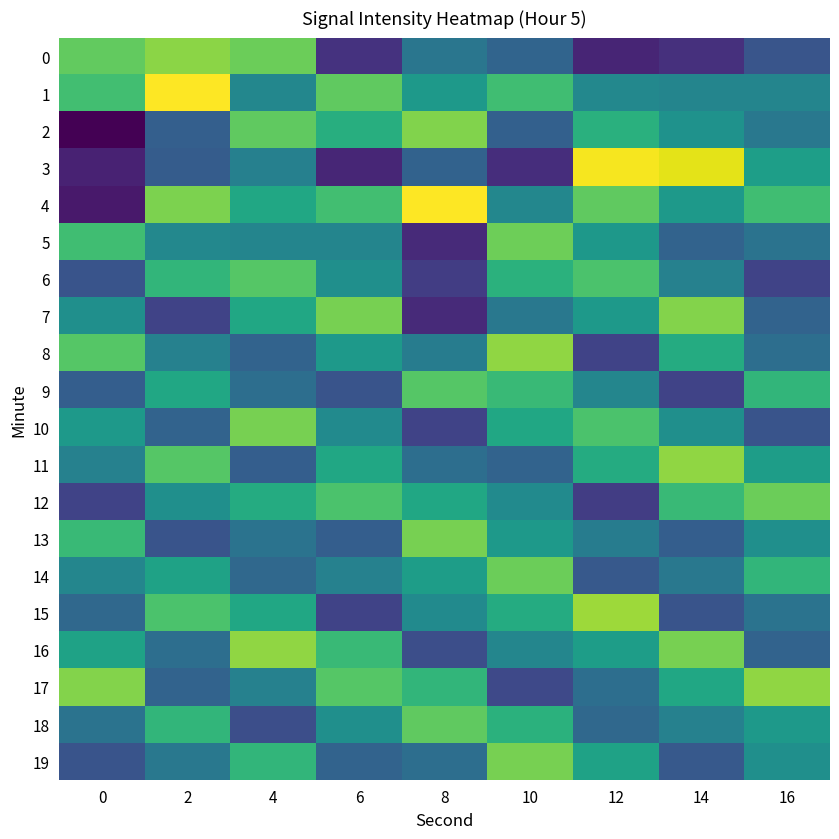

Reading left to right, transcribe all the data shown in this chart.

0: 0=-123.6	2=-123.3	4=-123.6	6=-127.1	8=-125.7	10=-126.1	12=-127.3	14=-127.1	16=-126.4
1: 0=-124.0	2=-122.3	4=-125.3	6=-123.7	8=-124.9	10=-124.0	12=-125.3	14=-125.4	16=-125.4
2: 0=-127.9	2=-126.2	4=-123.7	6=-124.4	8=-123.4	10=-126.2	12=-124.4	14=-125.0	16=-125.7
3: 0=-127.4	2=-126.3	4=-125.5	6=-127.3	8=-126.1	10=-127.2	12=-122.4	14=-122.5	16=-124.8
4: 0=-127.5	2=-123.4	4=-124.6	6=-124.0	8=-122.3	10=-125.3	12=-123.7	14=-124.9	16=-124.0
5: 0=-124.0	2=-125.3	4=-125.4	6=-125.3	8=-127.2	10=-123.5	12=-124.9	14=-126.1	16=-125.8
6: 0=-126.5	2=-124.2	4=-123.8	6=-125.1	8=-126.9	10=-124.3	12=-123.9	14=-125.5	16=-126.8
7: 0=-125.1	2=-126.8	4=-124.6	6=-123.5	8=-127.2	10=-125.7	12=-124.9	14=-123.3	16=-126.1
8: 0=-123.8	2=-125.5	4=-126.1	6=-124.9	8=-125.6	10=-123.2	12=-126.8	14=-124.5	16=-125.9
9: 0=-126.2	2=-124.6	4=-125.9	6=-126.5	8=-123.8	10=-124.1	12=-125.3	14=-126.8	16=-124.2
10: 0=-124.9	2=-126.1	4=-123.5	6=-125.2	8=-126.8	10=-124.6	12=-123.9	14=-125.1	16=-126.5
11: 0=-125.5	2=-123.8	4=-126.2	6=-124.6	8=-125.9	10=-126.1	12=-124.5	14=-123.2	16=-124.8
12: 0=-126.8	2=-125.1	4=-124.5	6=-123.9	8=-124.6	10=-125.2	12=-126.9	14=-124.1	16=-123.6
13: 0=-124.1	2=-126.5	4=-125.8	6=-126.2	8=-123.5	10=-124.9	12=-125.6	14=-126.2	16=-125.1
14: 0=-125.3	2=-124.7	4=-126.0	6=-125.5	8=-124.8	10=-123.6	12=-126.3	14=-125.7	16=-124.2
15: 0=-126.0	2=-123.9	4=-124.6	6=-126.8	8=-125.2	10=-124.5	12=-123.1	14=-126.5	16=-125.8
16: 0=-124.7	2=-125.9	4=-123.2	6=-124.1	8=-126.6	10=-125.3	12=-124.8	14=-123.5	16=-126.1
17: 0=-123.3	2=-126.1	4=-125.5	6=-123.8	8=-124.2	10=-126.7	12=-125.9	14=-124.6	16=-123.2
18: 0=-125.8	2=-124.2	4=-126.6	6=-125.1	8=-123.7	10=-124.3	12=-126.0	14=-125.5	16=-124.9
19: 0=-126.5	2=-125.7	4=-124.2	6=-126.1	8=-125.9	10=-123.5	12=-124.7	14=-126.3	16=-125.1